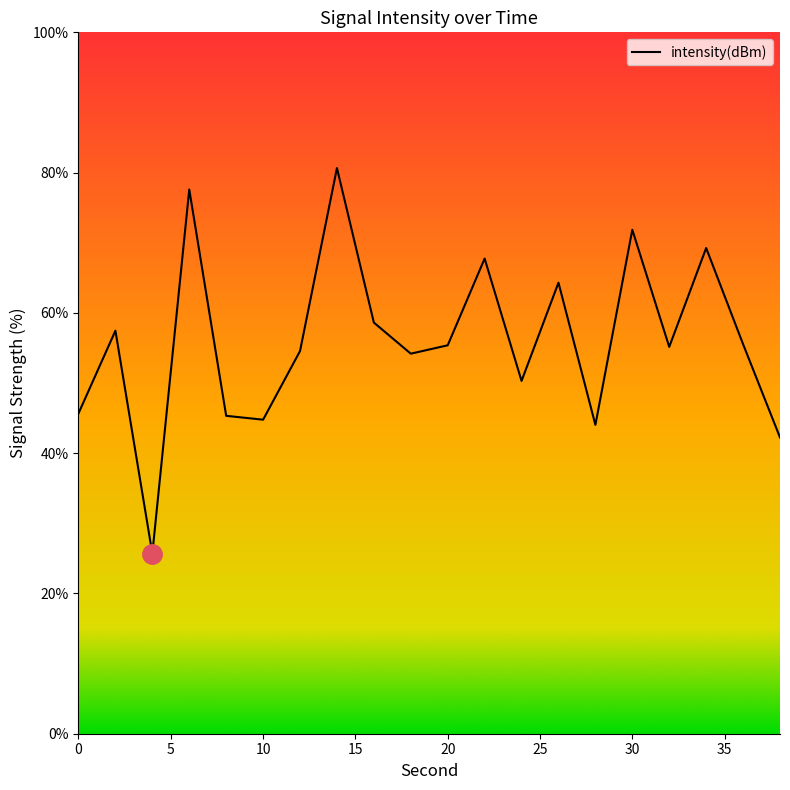

What is the difference between the maximum and minimum values?

55.0